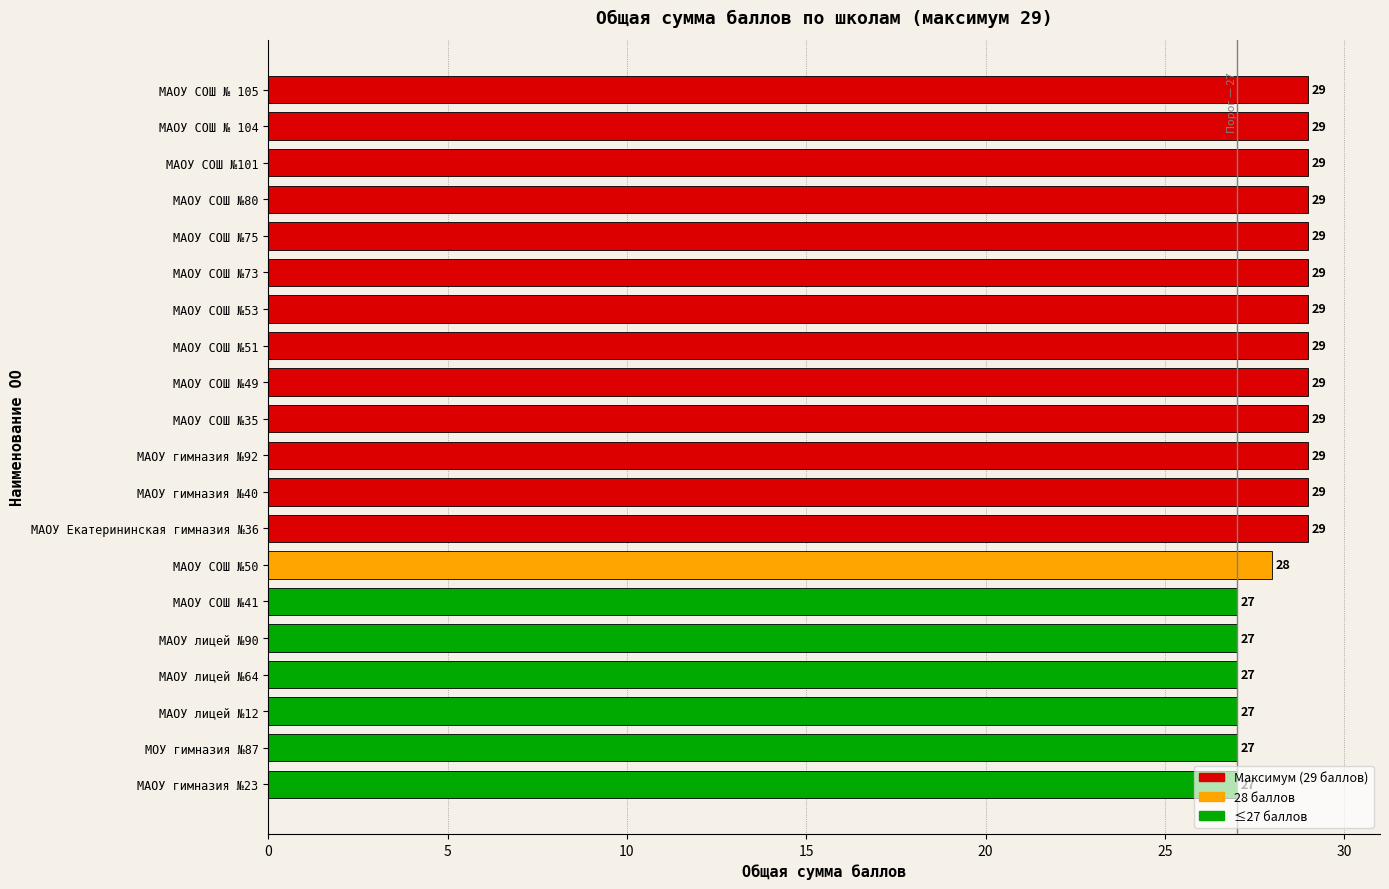

What is the approximate value at МАОУ СОШ №53?

29